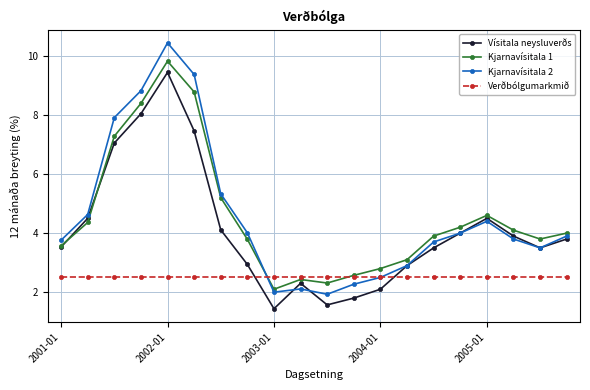

At how many categories does at least one series exceed 5?

5